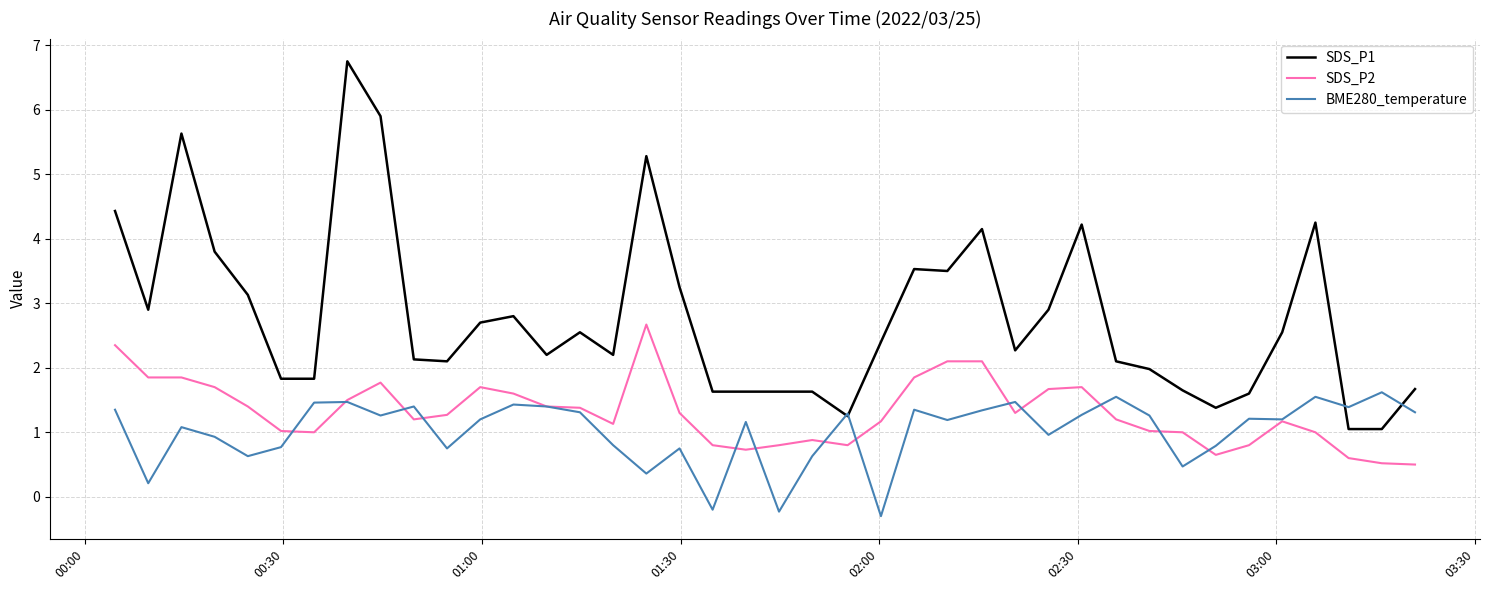

Which series has the largest total across all categories?

SDS_P1